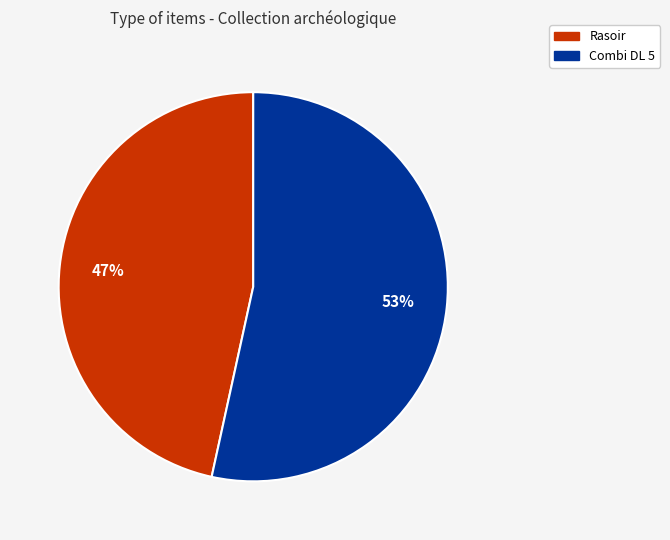

Do Combi DL 5 and Rasoir together represent more than half of the pie?

Yes